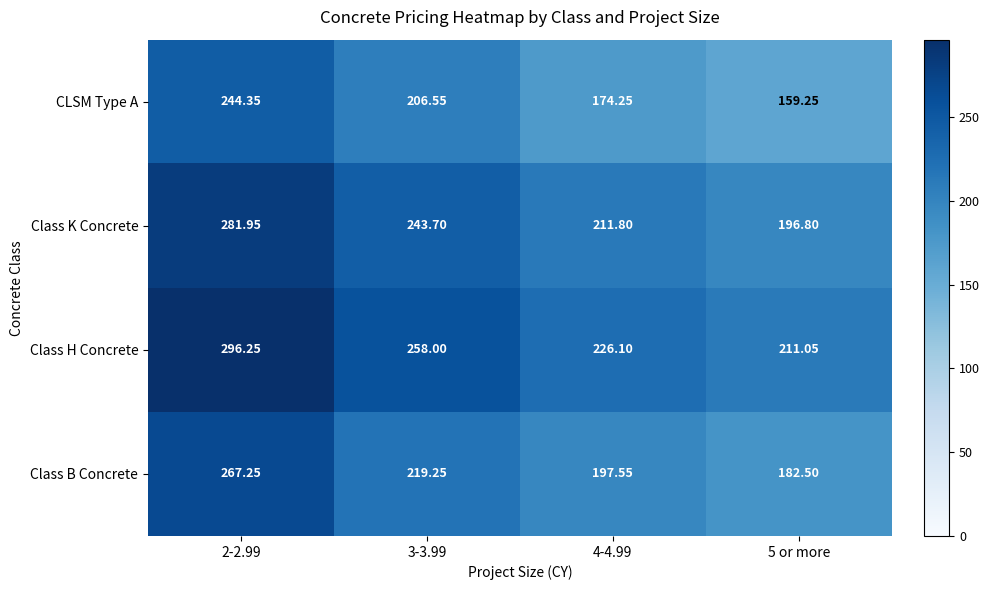

Is the value of CLSM Type A at 2-2.99 greater than the value of Class K Concrete at 5 or more?

Yes